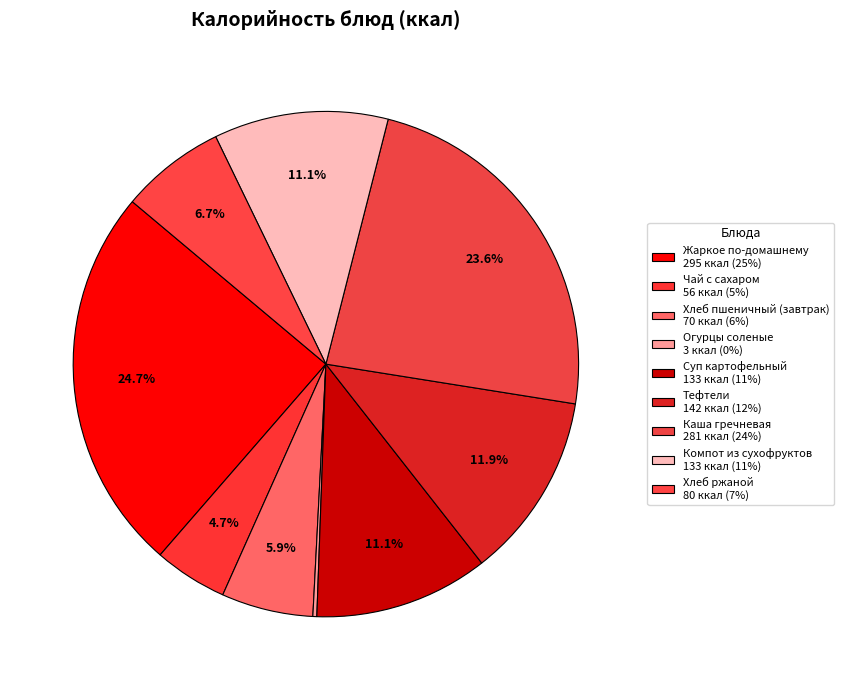

To the nearest percent, what is the average slice percentage?

11%